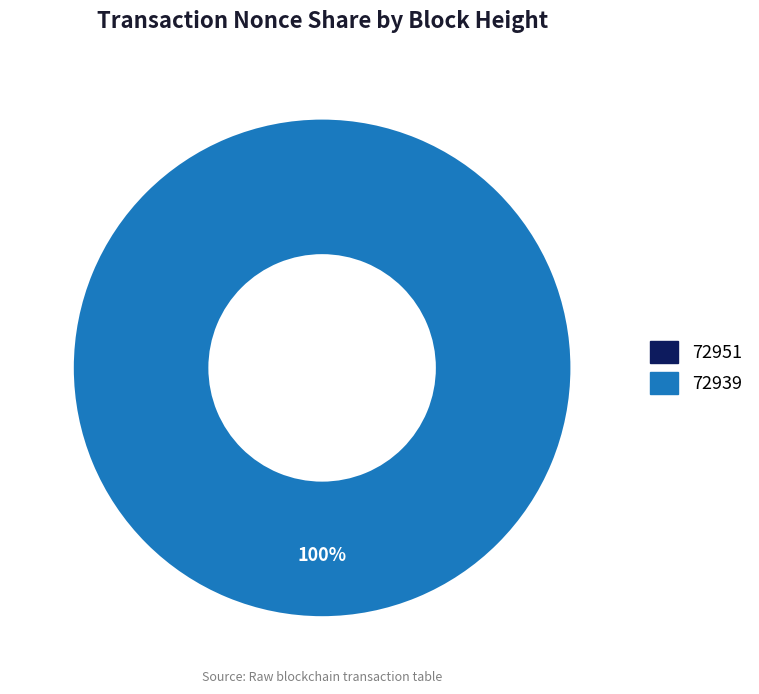

Is there a majority slice in this chart?

Yes